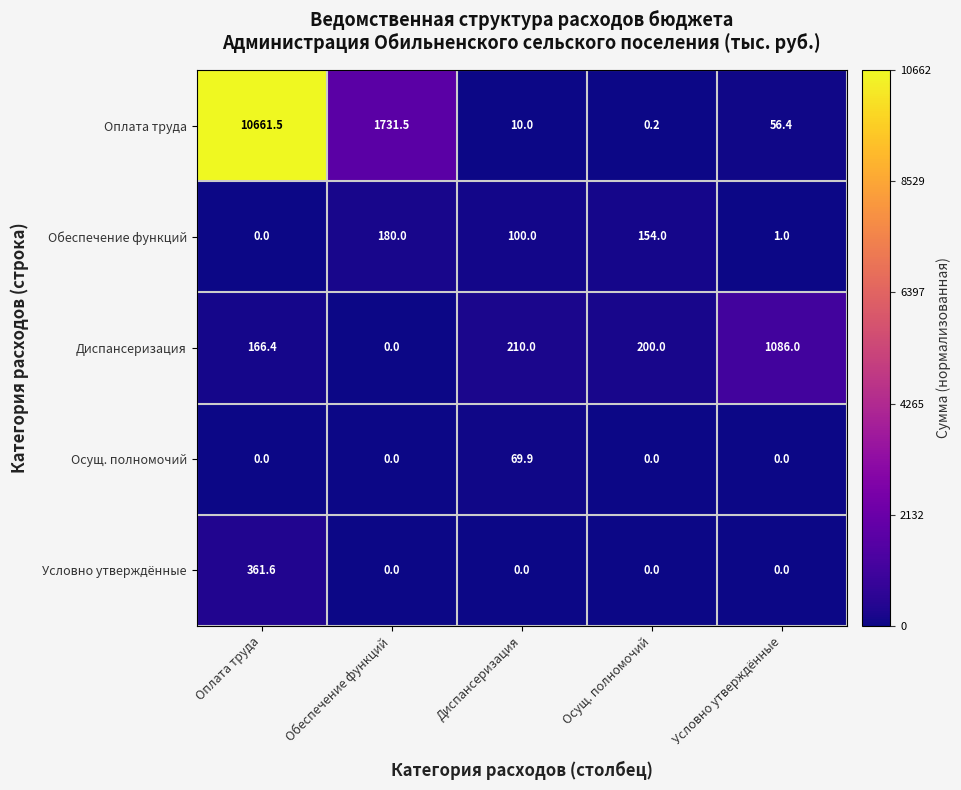

Reading left to right, list all the values displayed in this chart.

Оплата труда: 10661.5	1731.5	10.0	0.2	56.4
Обеспечение функций: 0.0	180.0	100.0	154.0	1.0
Диспансеризация: 166.4	0.0	210.0	200.0	1086.0
Осущ. полномочий: 0.0	0.0	69.9	0.0	0.0
Условно утверждённые: 361.6	0.0	0.0	0.0	0.0